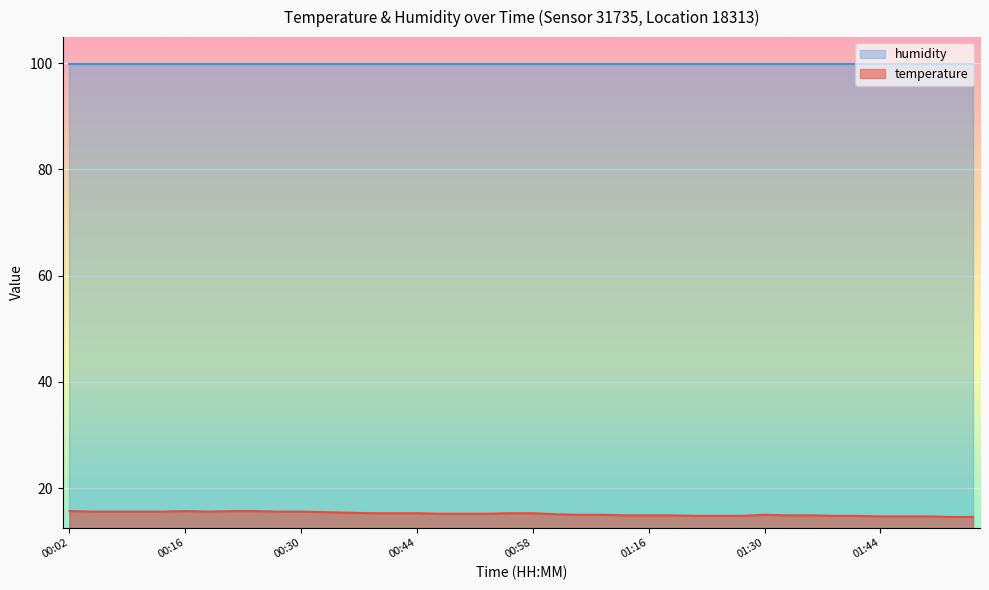

Between 00:38 and 00:47, which is larger?

00:38